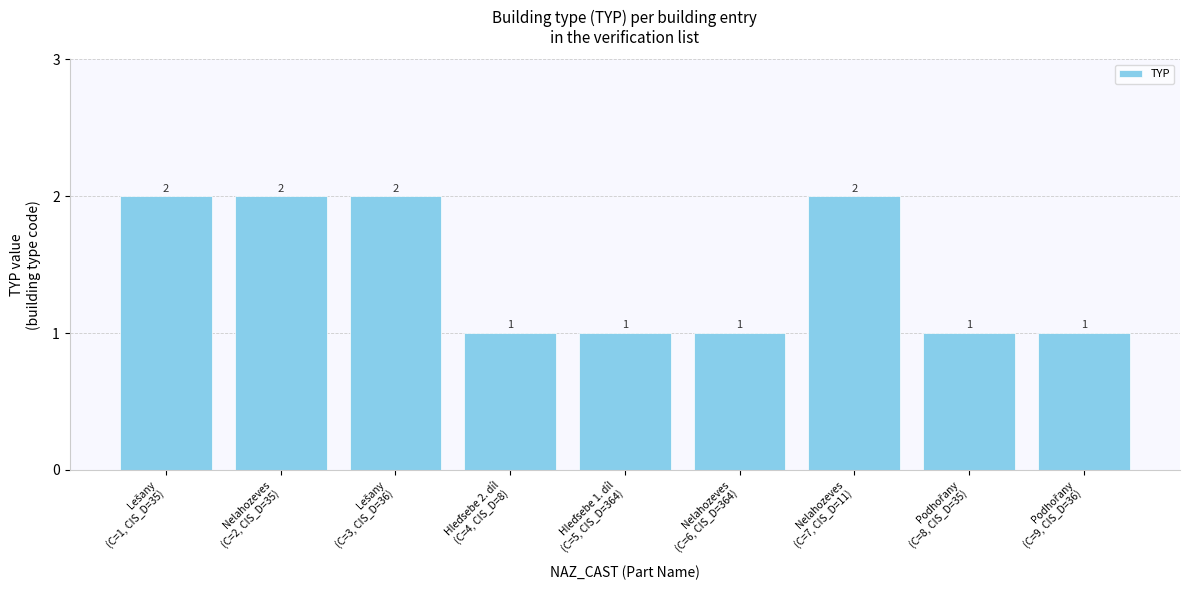

What is the sum of all values?

13